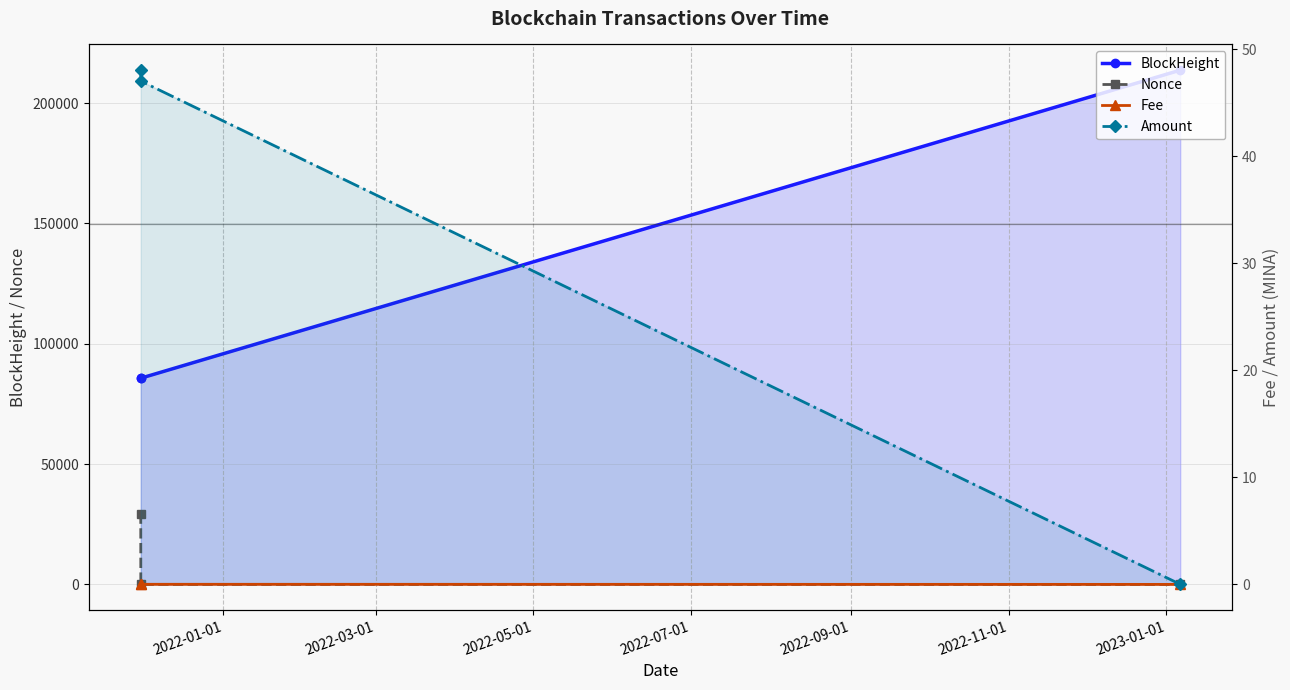

What is the difference between the highest and lowest values at 2022-05-01?

213713.0